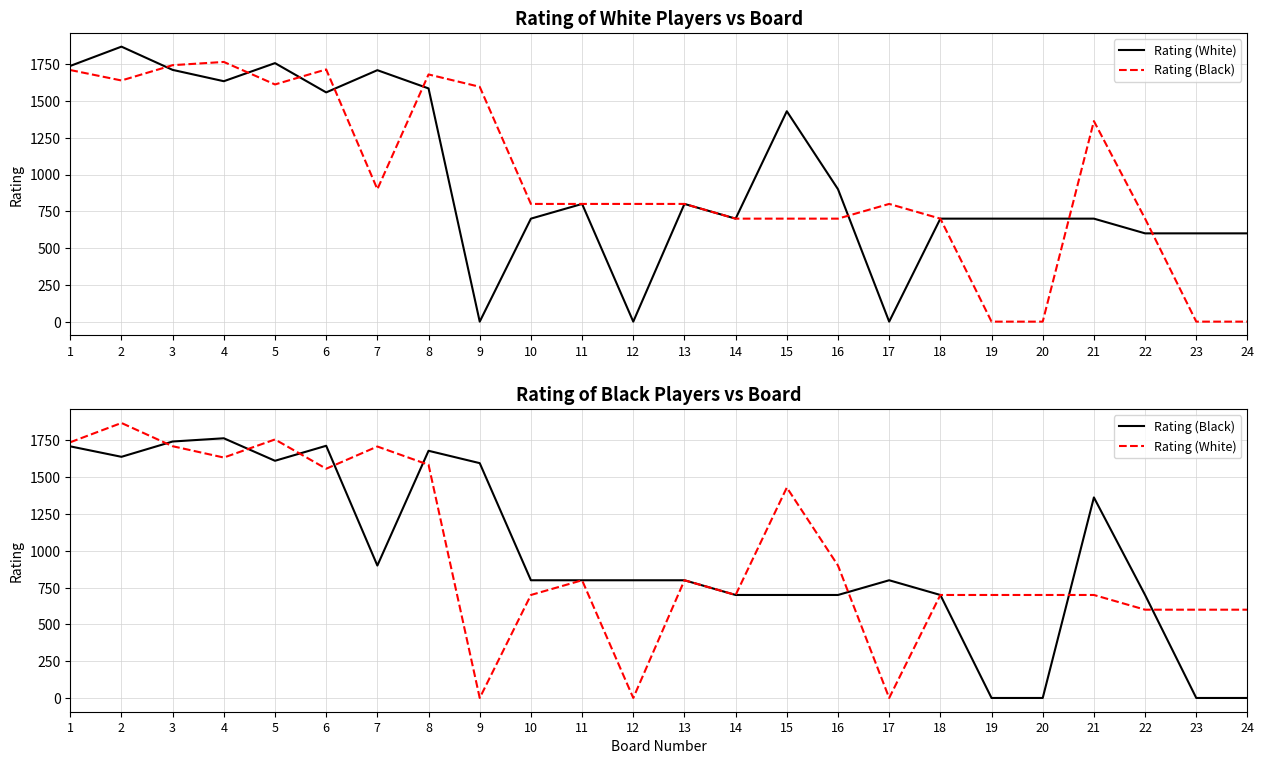

After their last crossing, which series has the higher values: Rating (White) or Rating (Black)?

Rating (White)